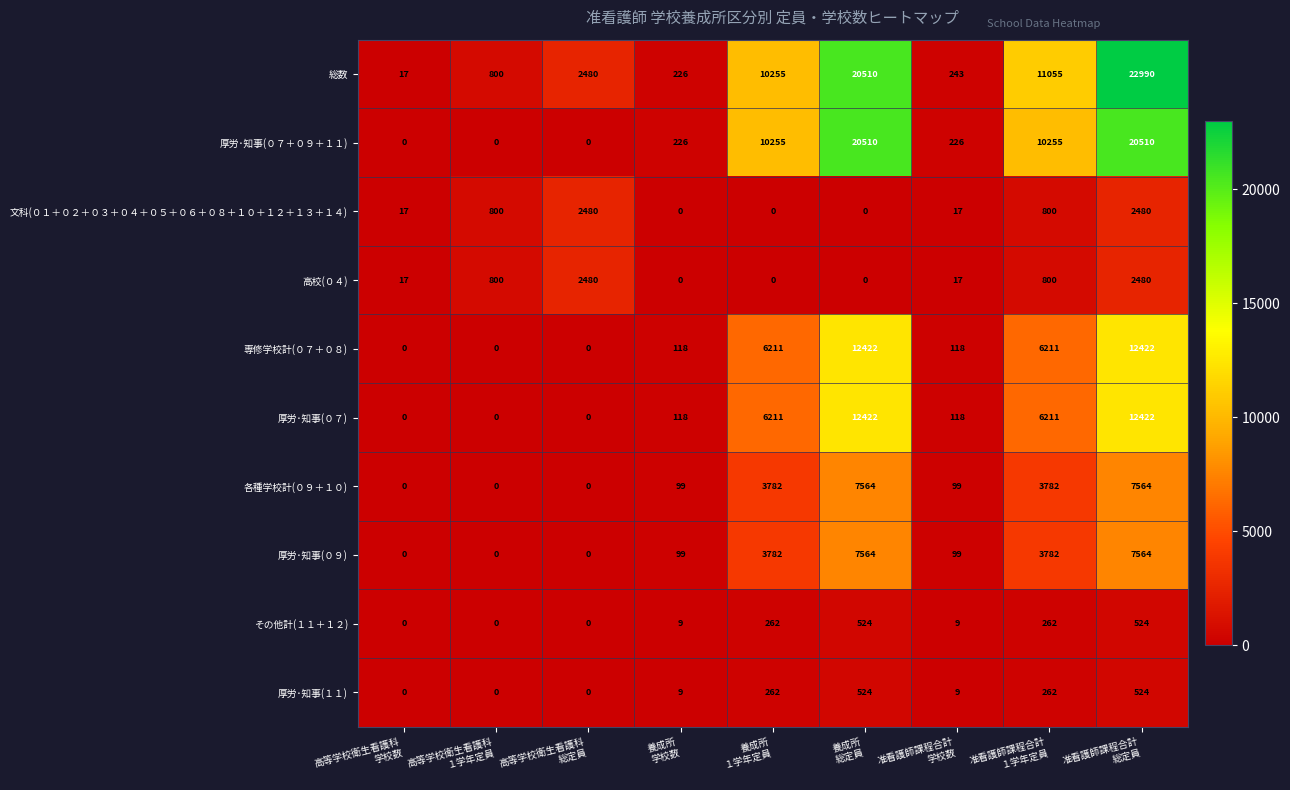

What is the difference between the second highest and minimum values in the 各種学校計(０９＋１０) series?

7564